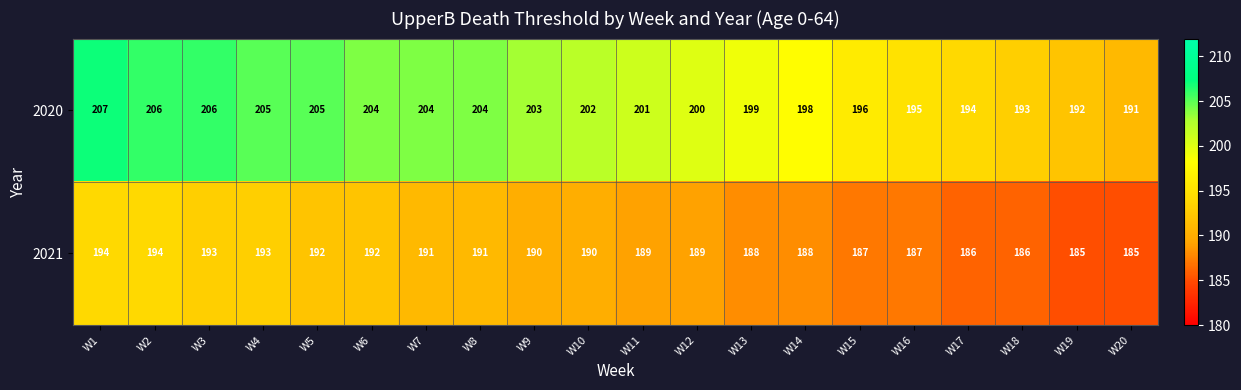

True or false: 2020 has a value of 205 at W5.

True